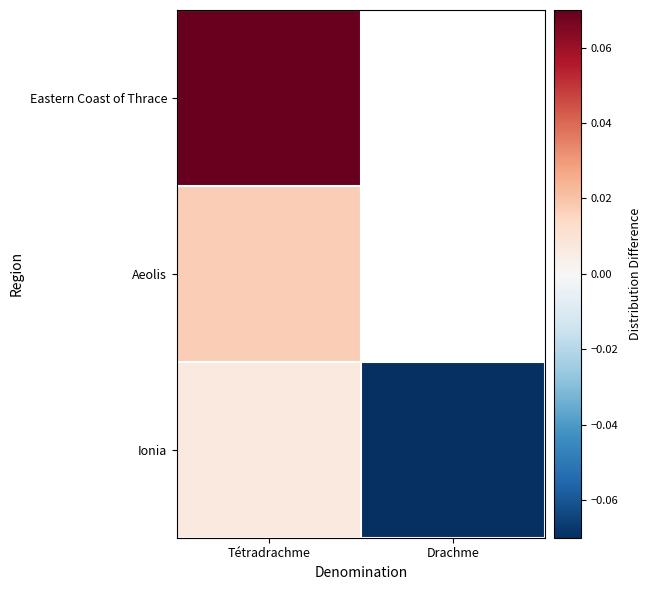

What is the minimum value shown in the chart?

-0.1